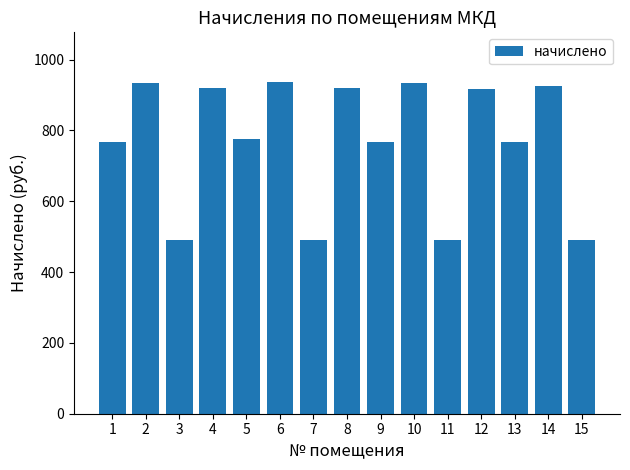

The chart shows a value of 766.4 at 1. True or false?

True